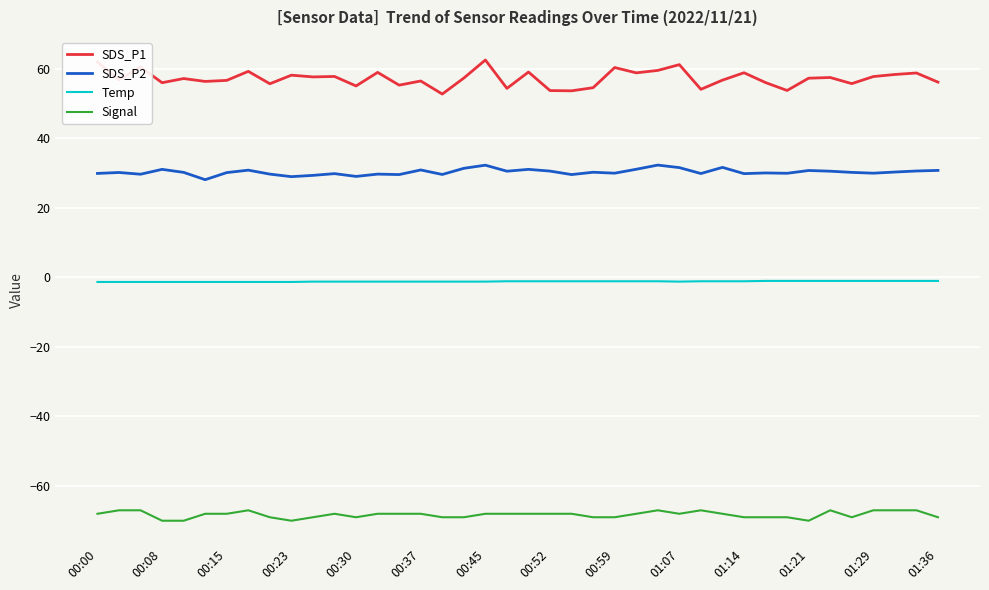

Which series has the largest total across all categories?

SDS_P1